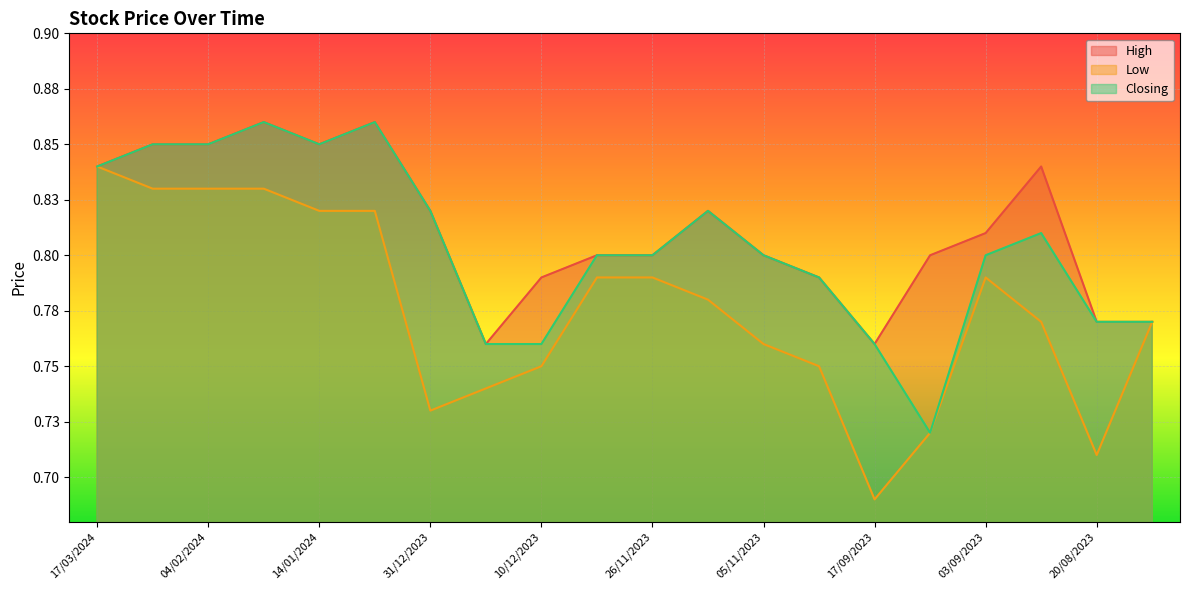

Rank the categories by High value from lowest to highest.

24/12/2023, 17/09/2023, 20/08/2023, 13/08/2023, 10/12/2023, 29/10/2023, 03/12/2023, 26/11/2023, 05/11/2023, 10/09/2023, 03/09/2023, 31/12/2023, 19/11/2023, 17/03/2024, 27/08/2023, 10/03/2024, 04/02/2024, 14/01/2024, 28/01/2024, 07/01/2024